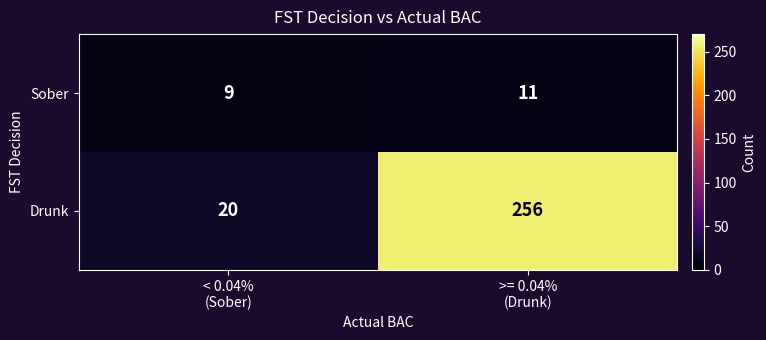

Which series has the largest total across all categories?

Drunk